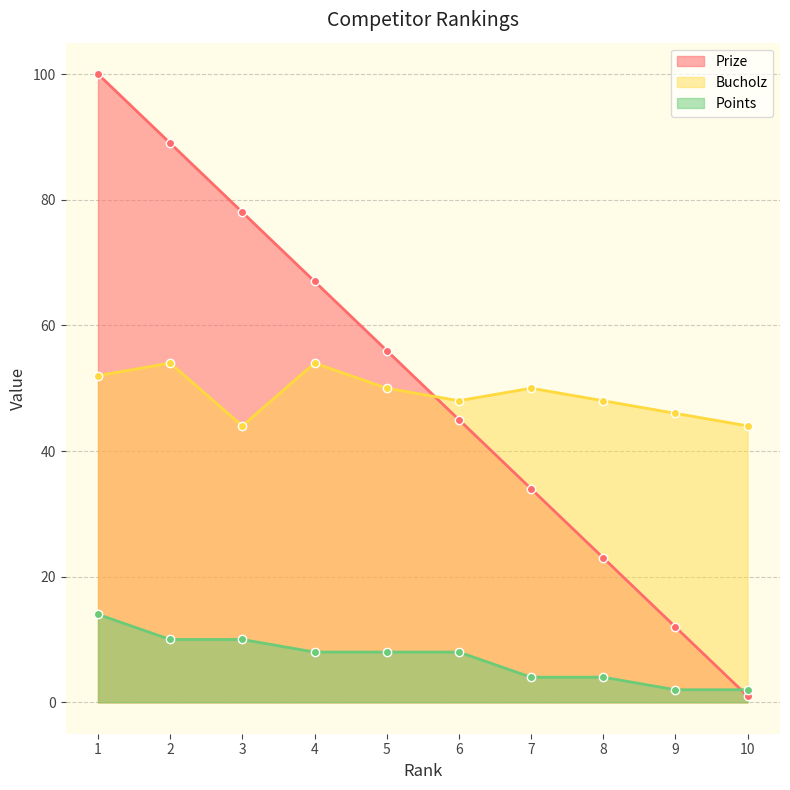

What is the lowest value of the Prize series?

1